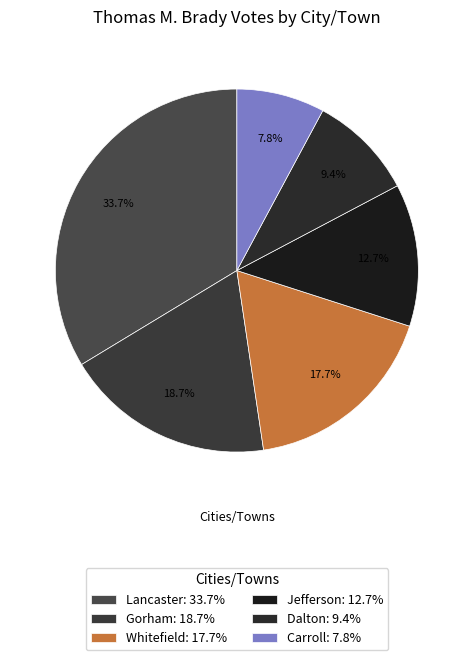

How many segments does this pie chart have?

6